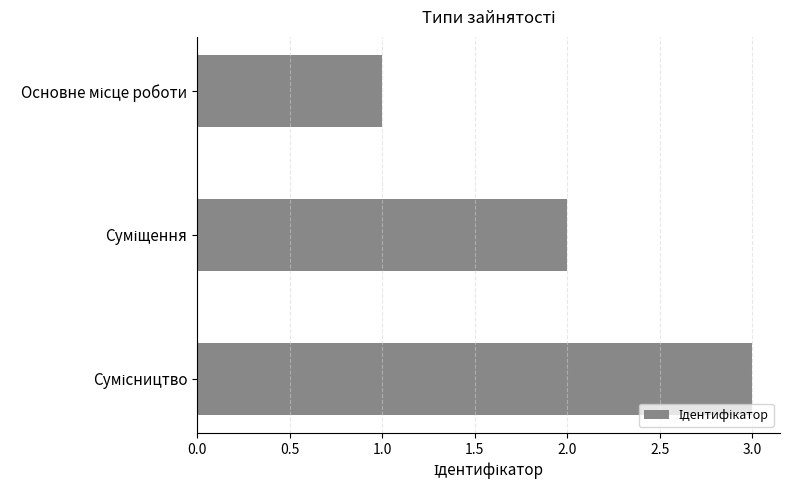

What is the maximum value shown in the chart?

3